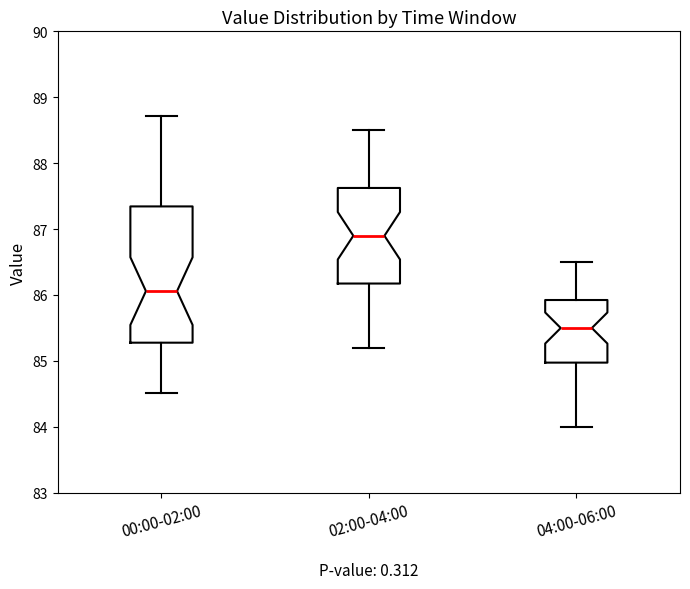

Which box is the tallest, from its lower edge to its upper edge?

00:00-02:00